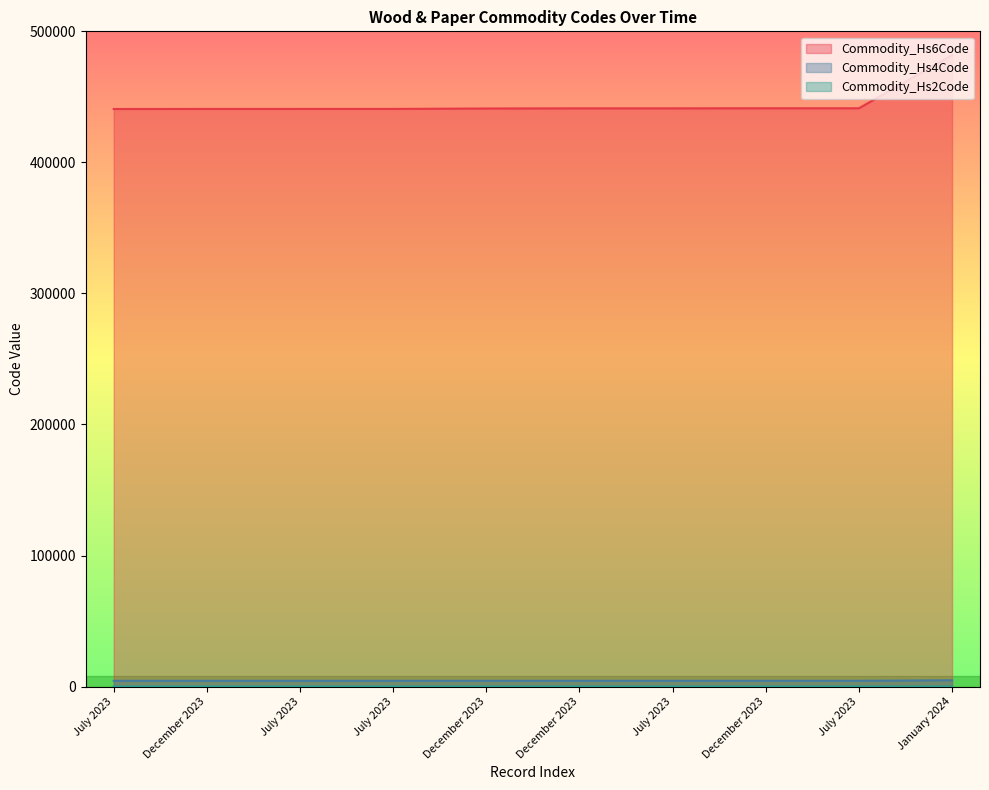

Reading left to right, extract all data points from this chart.

Commodity_Hs6Code: July 2023=440727	December 2023=440791	July 2023=440791	July 2023=440799	December 2023=441114	December 2023=441233	July 2023=441233	December 2023=441292	July 2023=441292	January 2024=481830
Commodity_Hs4Code: July 2023=4407	December 2023=4407	July 2023=4407	July 2023=4407	December 2023=4411	December 2023=4412	July 2023=4412	December 2023=4412	July 2023=4412	January 2024=4818
Commodity_Hs2Code: July 2023=44	December 2023=44	July 2023=44	July 2023=44	December 2023=44	December 2023=44	July 2023=44	December 2023=44	July 2023=44	January 2024=48